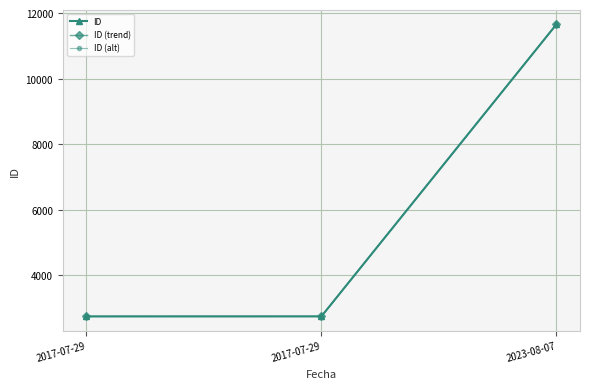

Count the number of data series in this chart.

3